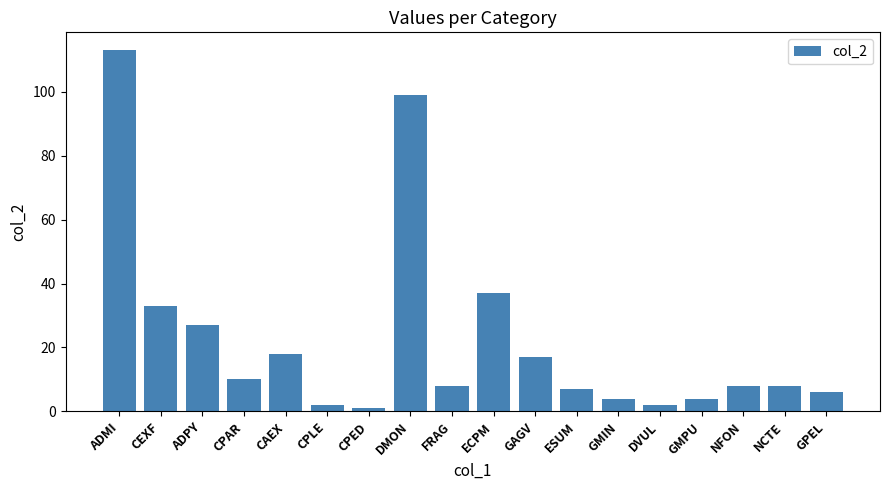

Reading left to right, extract all data points from this chart.

113	33	27	10	18	2	1	99	8	37	17	7	4	2	4	8	8	6